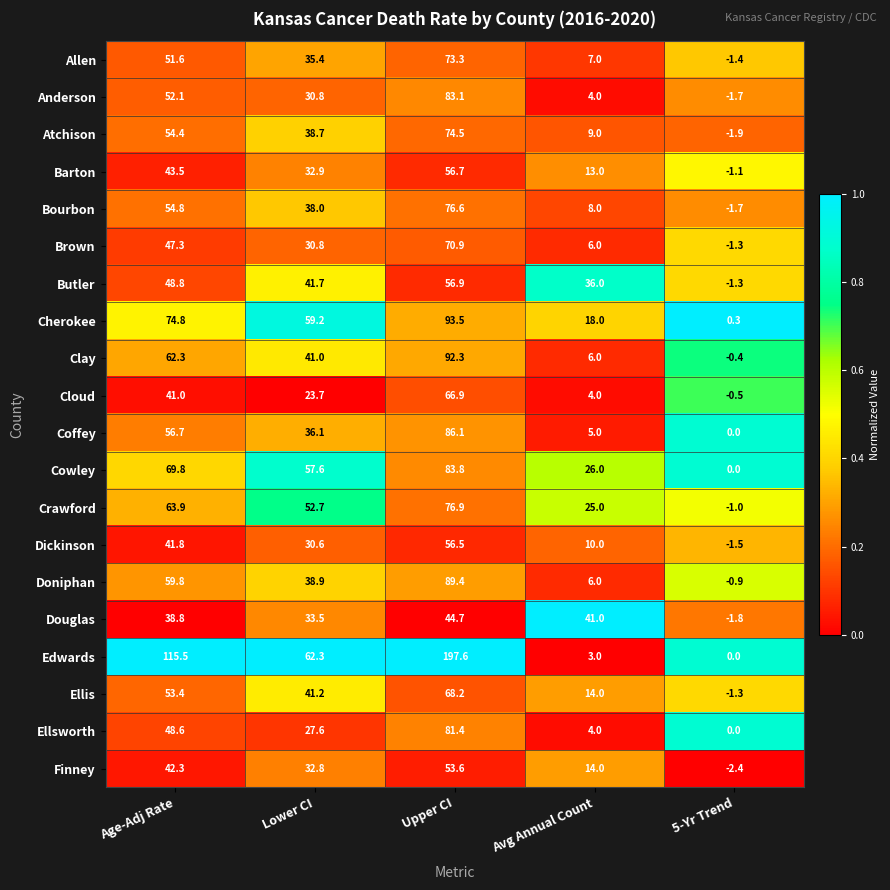

Rank the series by their maximum value, from lowest to highest.

Douglas, Finney, Dickinson, Barton, Butler, Cloud, Ellis, Brown, Allen, Atchison, Bourbon, Crawford, Ellsworth, Anderson, Cowley, Coffey, Doniphan, Clay, Cherokee, Edwards